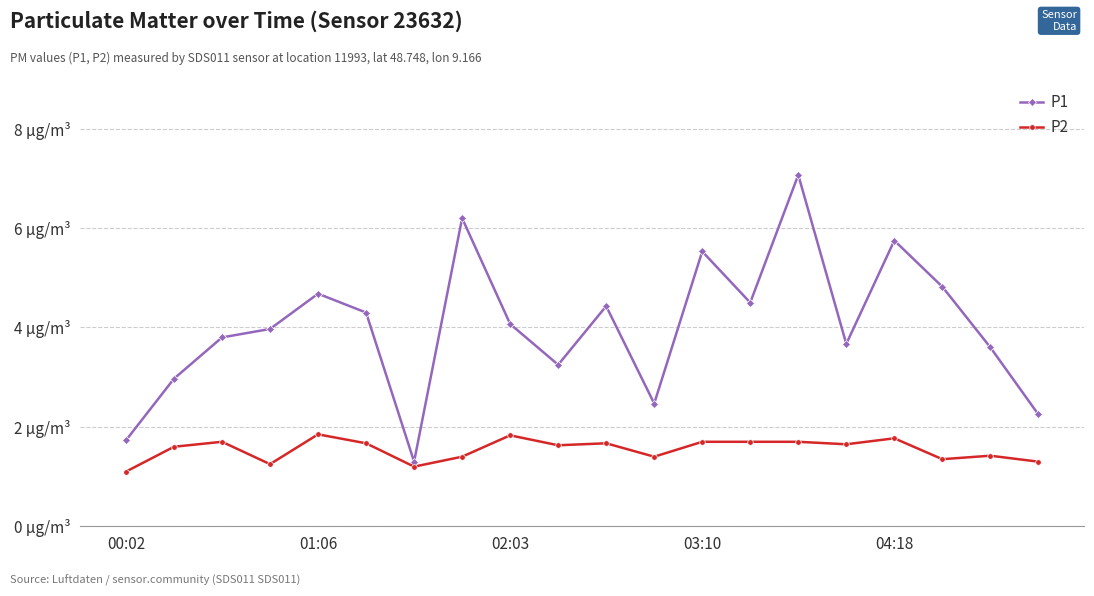

True or false: P2 and P1 cross at least once.

False